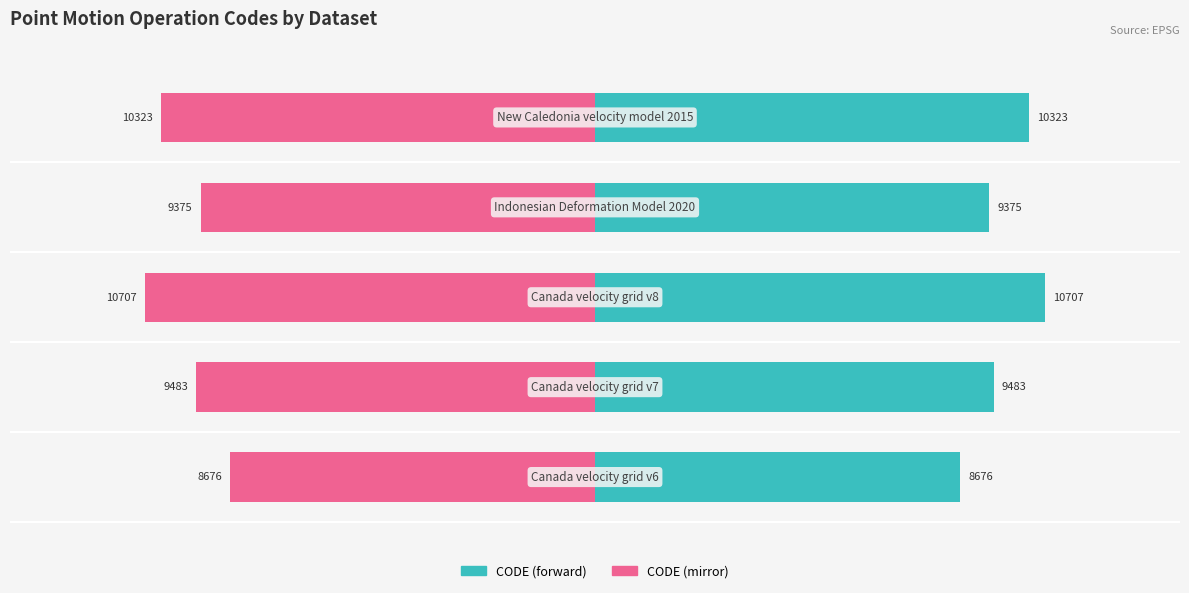

How many bars are there in total?

10